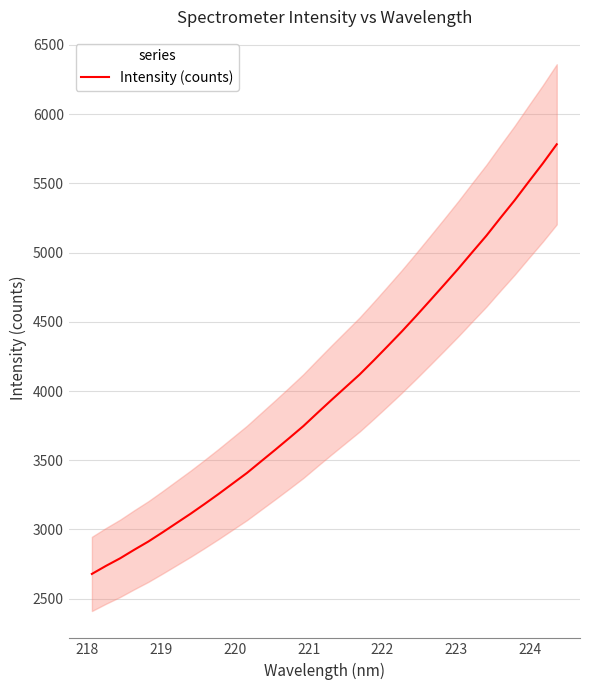

What is the maximum value for Intensity (counts)?

5781.5